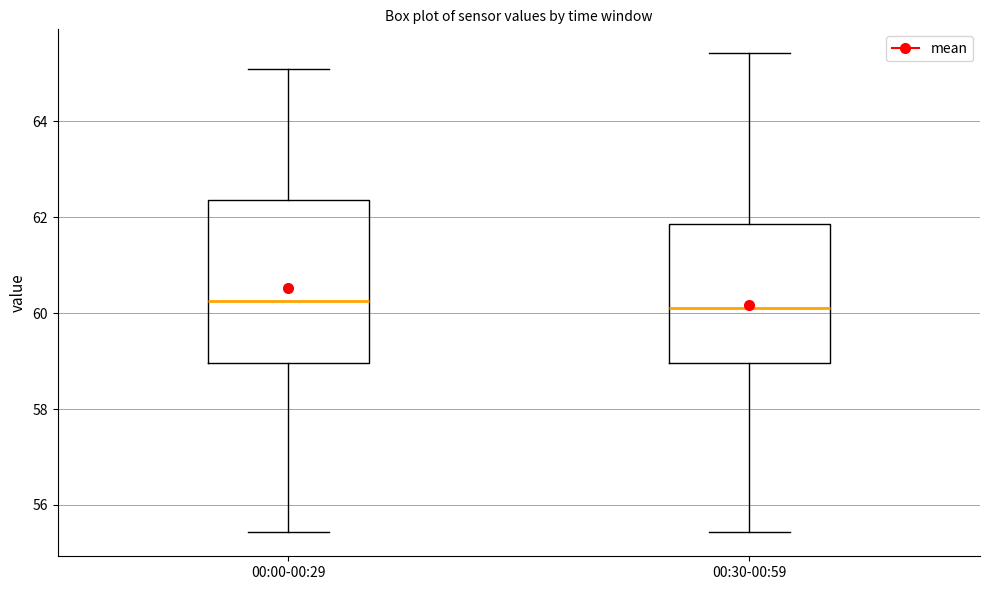

Which box is the tallest, from its lower edge to its upper edge?

00:00-00:29